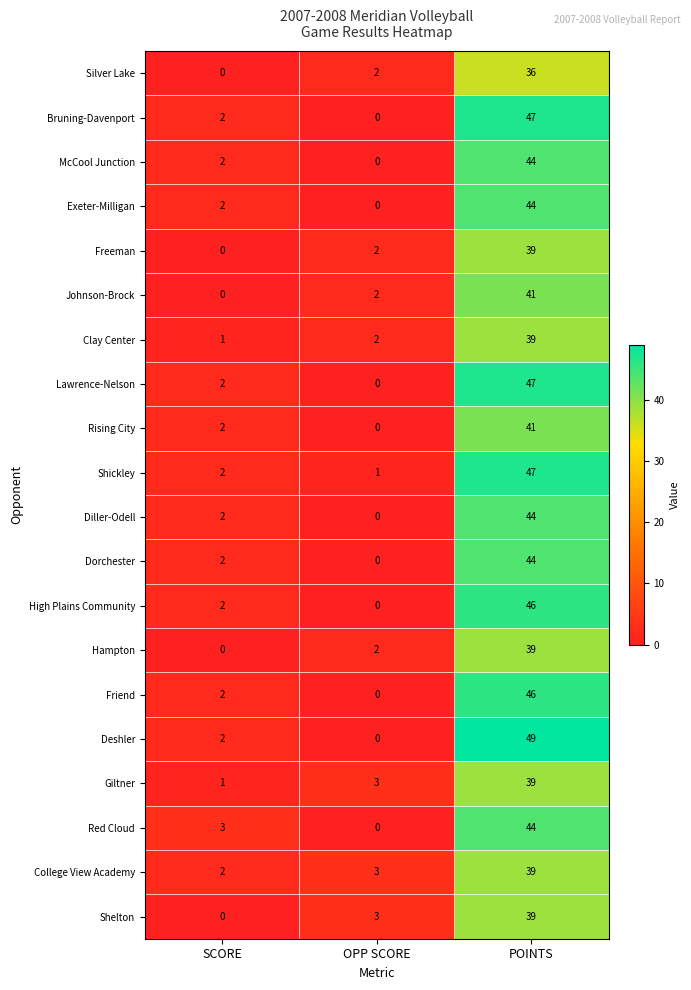

Rank the categories by College View Academy value from highest to lowest.

POINTS, OPP SCORE, SCORE